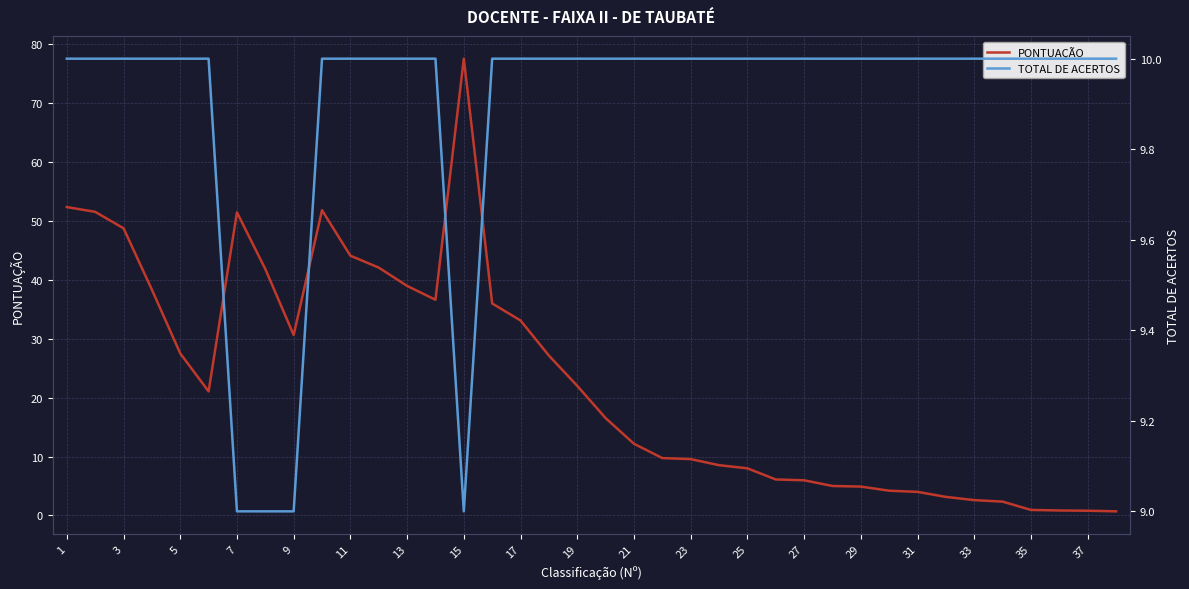

Does the chart display data point markers on the line(s)?

No